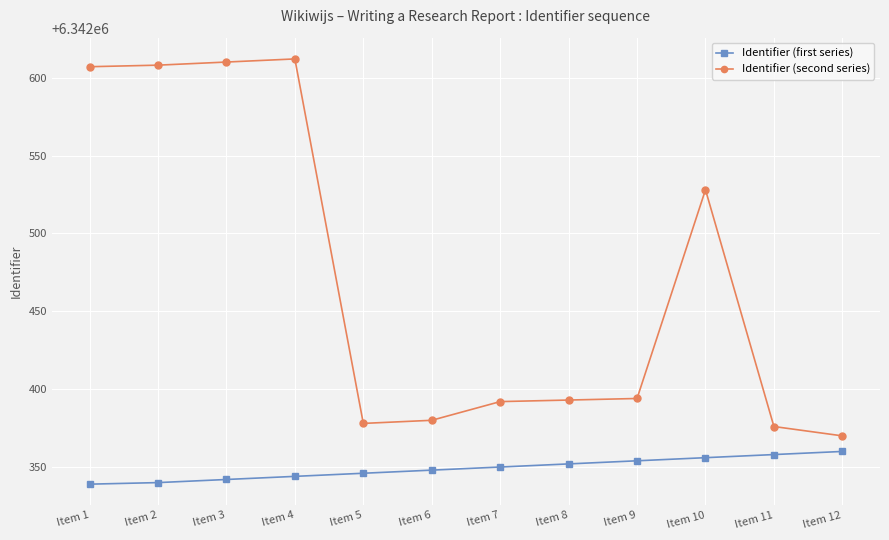

Rank the series by their maximum value, from lowest to highest.

Identifier (first series), Identifier (second series)